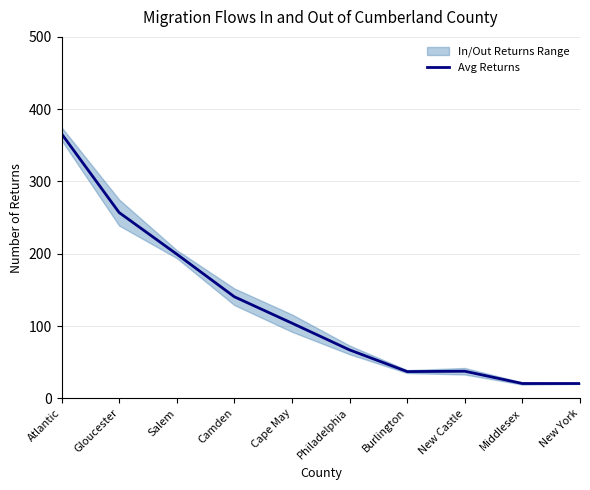

Reading left to right, transcribe all the data shown in this chart.

Atlantic=366.0	Gloucester=257.0	Salem=199.5	Camden=140.5	Cape May=104.0	Philadelphia=67.0	Burlington=37.0	New Castle=37.5	Middlesex=20.5	New York=20.5